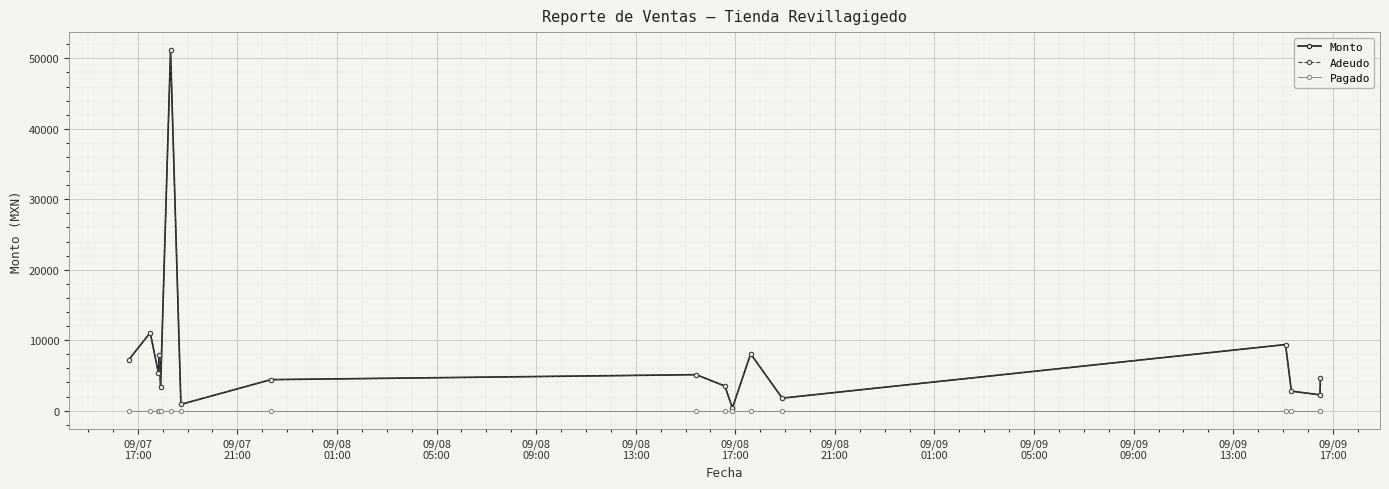

Does the chart have visible grid lines?

Yes